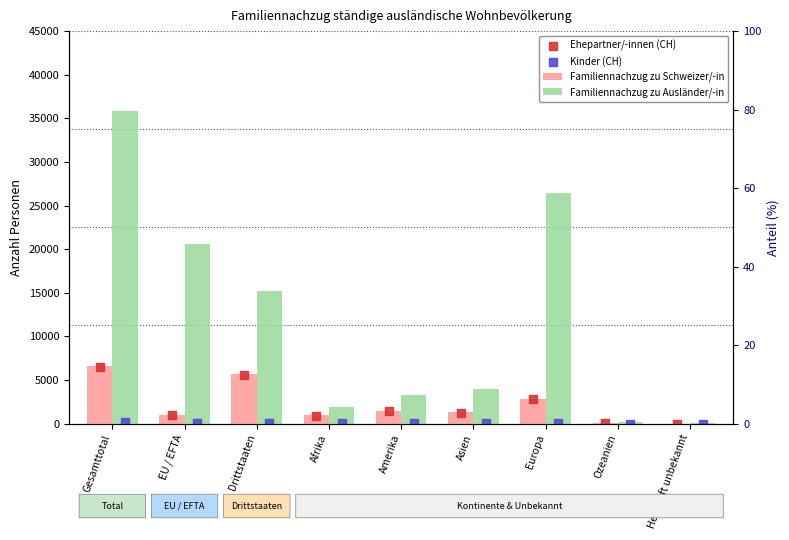

What are all the series names shown in the legend?

Familiennachzug zu Schweizer/-in, Familiennachzug zu Ausländer/-in, Ehepartner/-innen (CH), Kinder (CH)